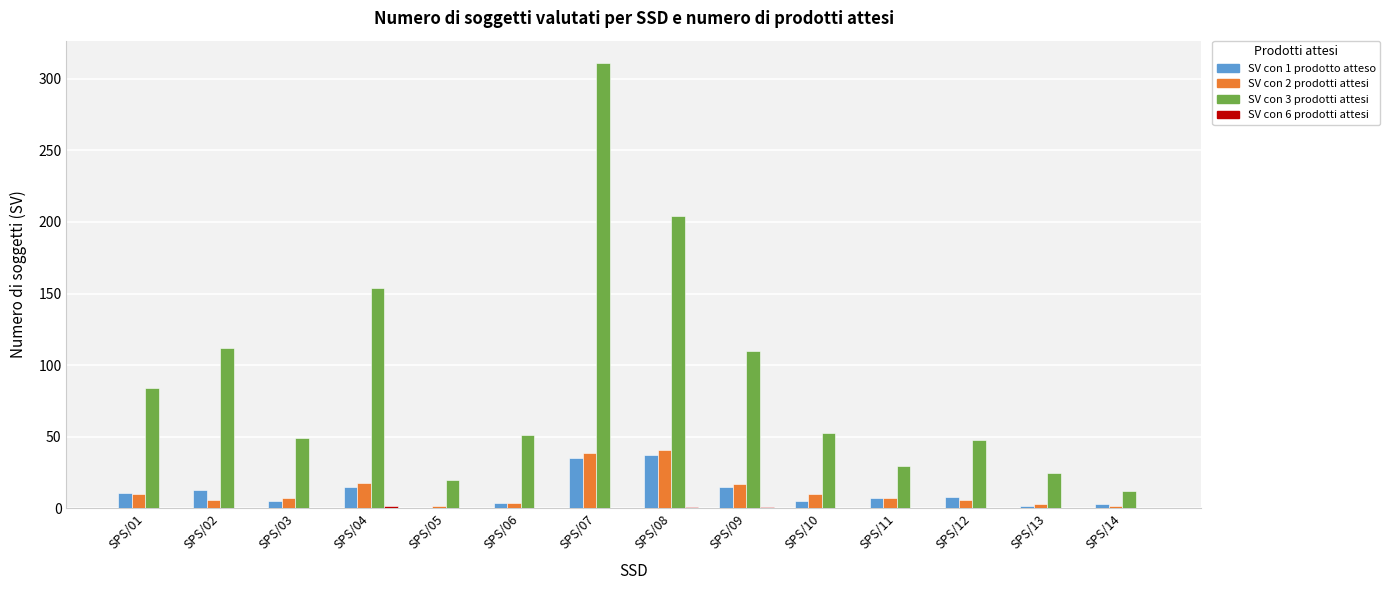

What is the spread (max minus min) of values at SPS/13?

25